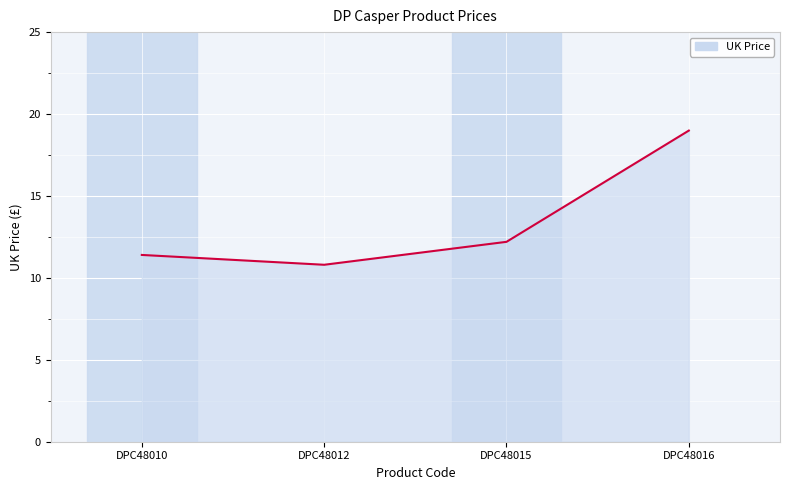

Reading left to right, transcribe all the data shown in this chart.

DPC48010=11.4	DPC48012=10.8	DPC48015=12.2	DPC48016=19.0